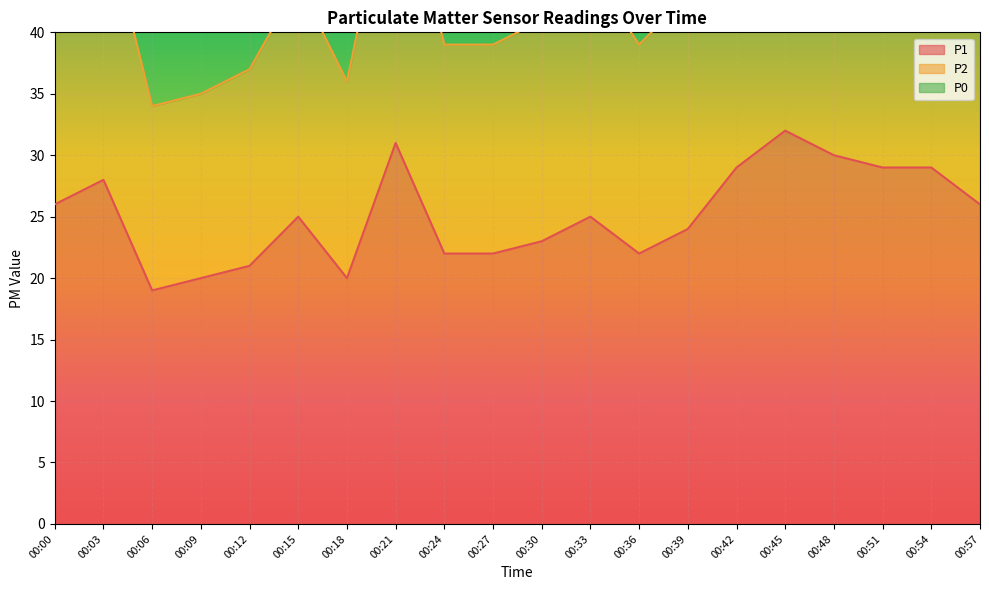

What is the value of the P2 point at the 8th from the left?

55